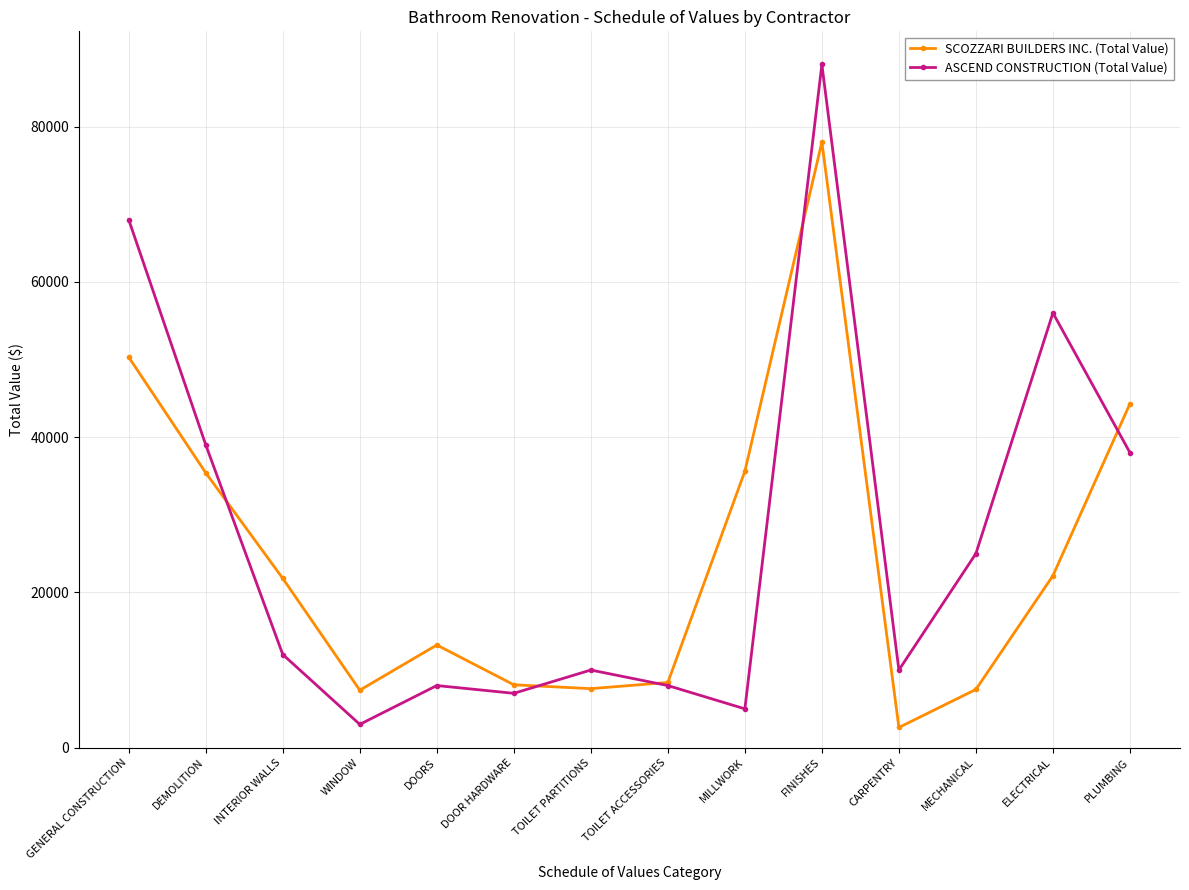

Count the number of categories in the chart.

14